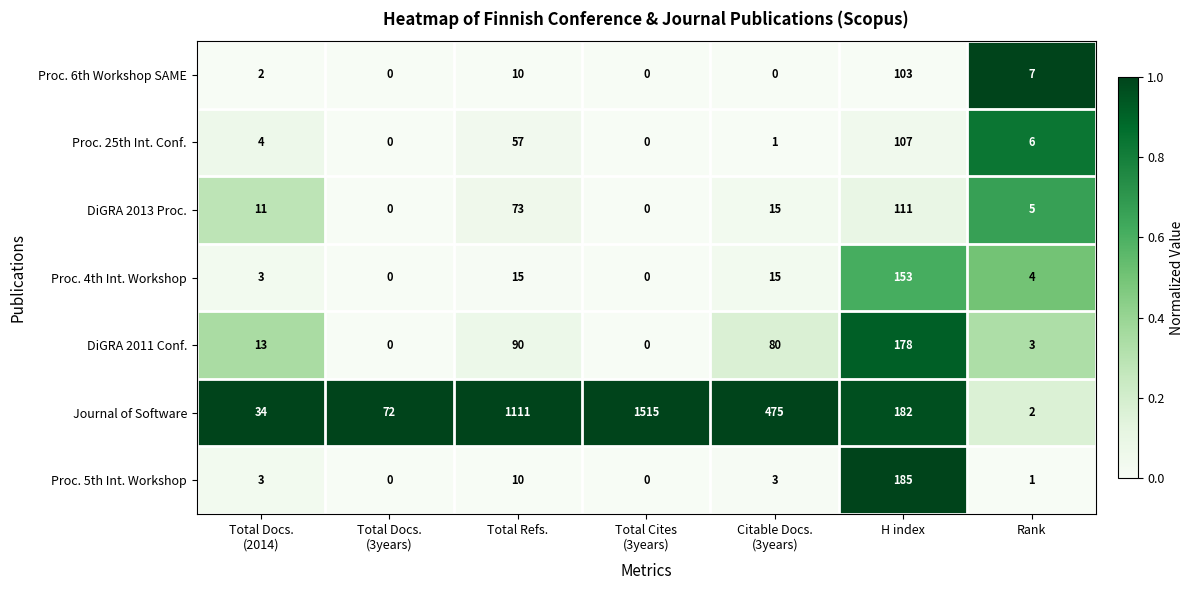

At which category does the chart reach its peak across all series?

Total Cites
(3years)